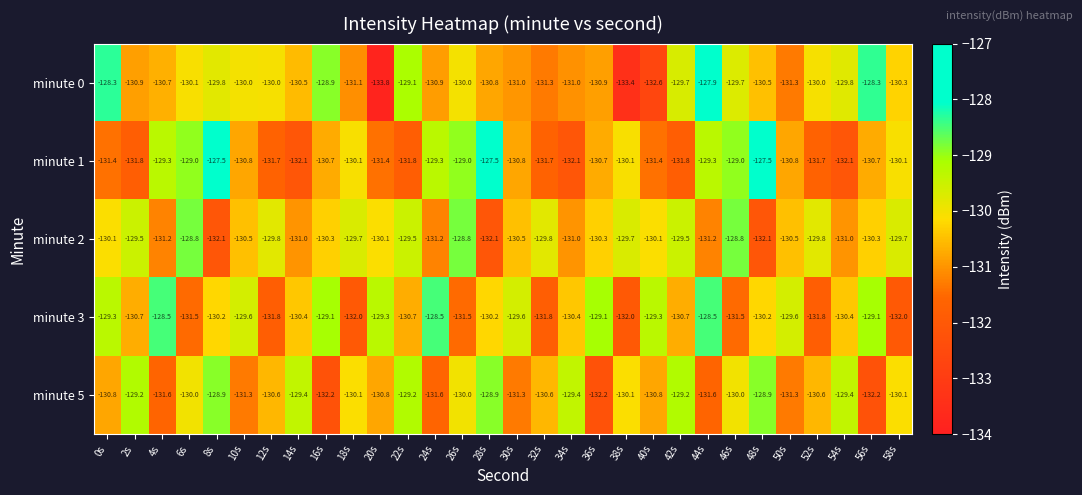

Which category has the highest value in the minute 0 series?

44s